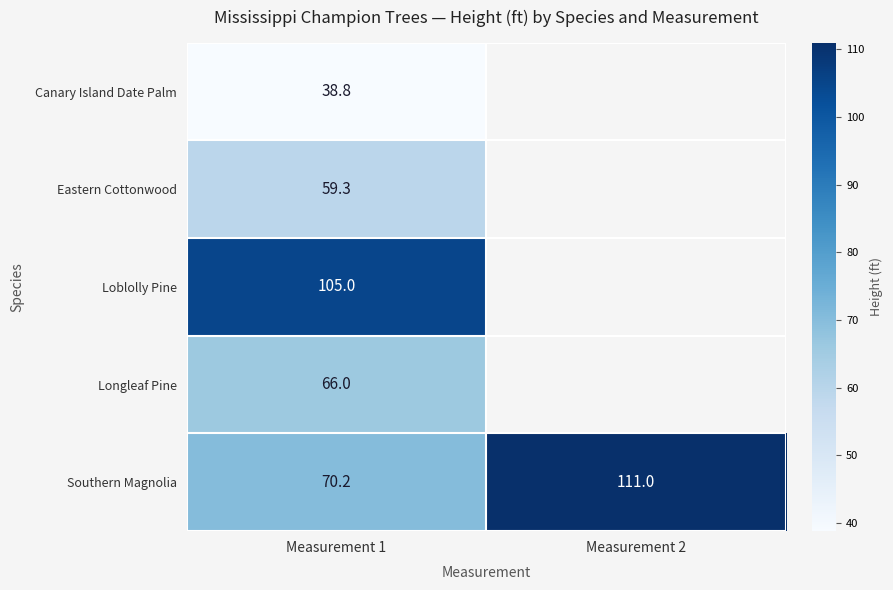

The Southern Magnolia series shows 28.9 at Measurement 1. True or false?

False